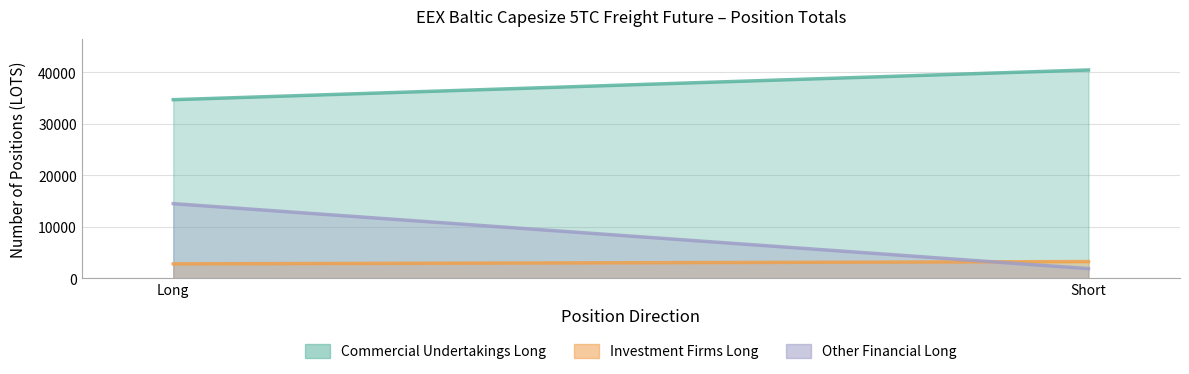

Rank the series at Short from lowest to highest value.

Other Financial Long, Investment Firms Long, Commercial Undertakings Long